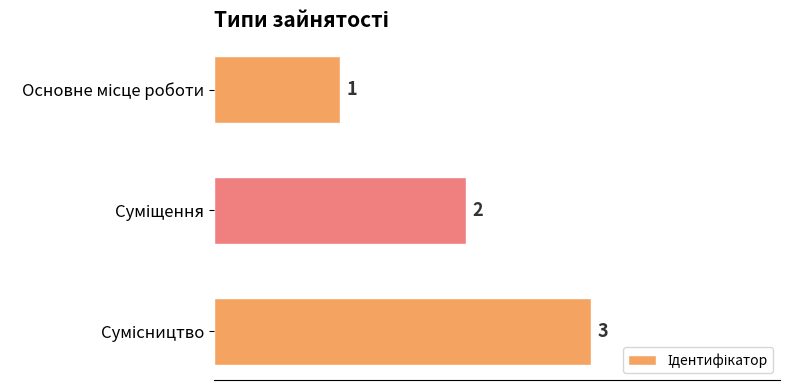

What is the maximum value shown in the chart?

3